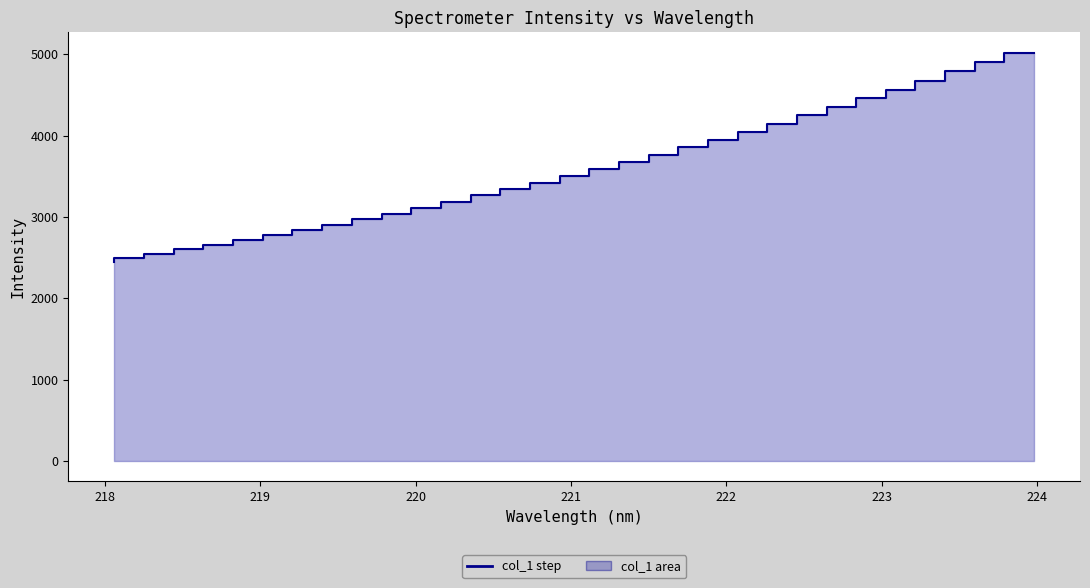

Count the number of values greater than 3507.

16